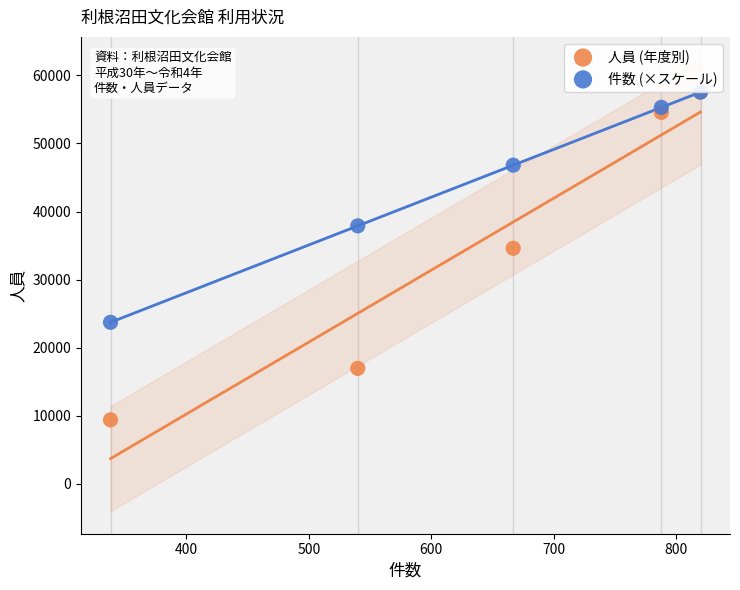

What are all the series names shown in the legend?

人員 (年度別), 件数 (×スケール)